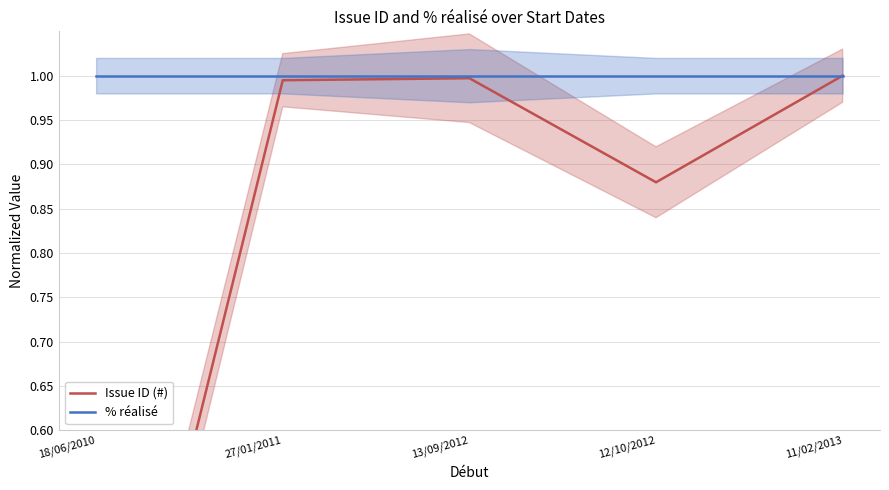

Between 27/01/2011 and 13/09/2012, which series saw the biggest shift?

Issue ID (#)